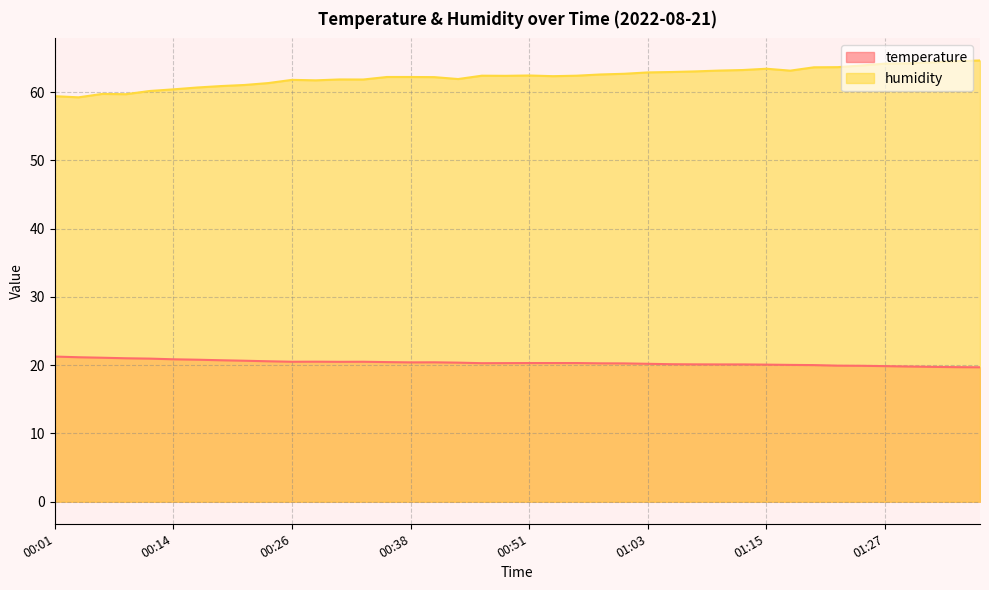

List the labels in order of temperature value, smallest first.

01:37, 01:35, 01:32, 01:30, 01:27, 01:25, 01:23, 01:20, 01:18, 01:15, 01:10, 01:13, 01:08, 01:05, 01:03, 01:00, 00:58, 00:46, 00:48, 00:51, 00:53, 00:55, 00:43, 00:38, 00:41, 00:36, 00:31, 00:26, 00:33, 00:28, 00:23, 00:21, 00:19, 00:16, 00:14, 00:11, 00:09, 00:06, 00:04, 00:01